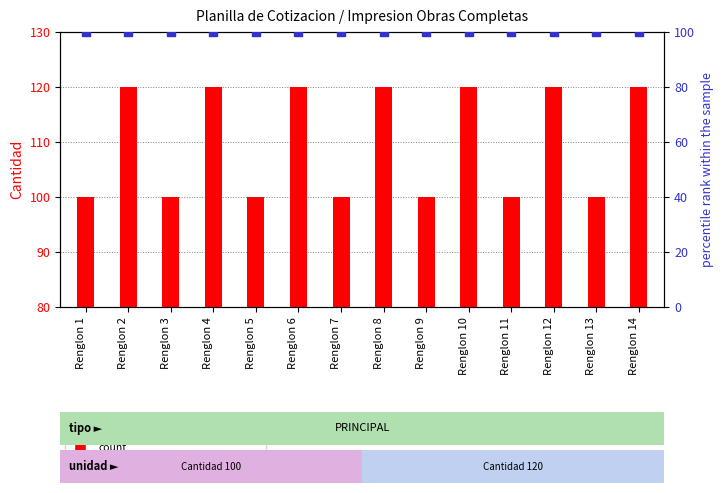

Which series has the widest spread of Y values?

count